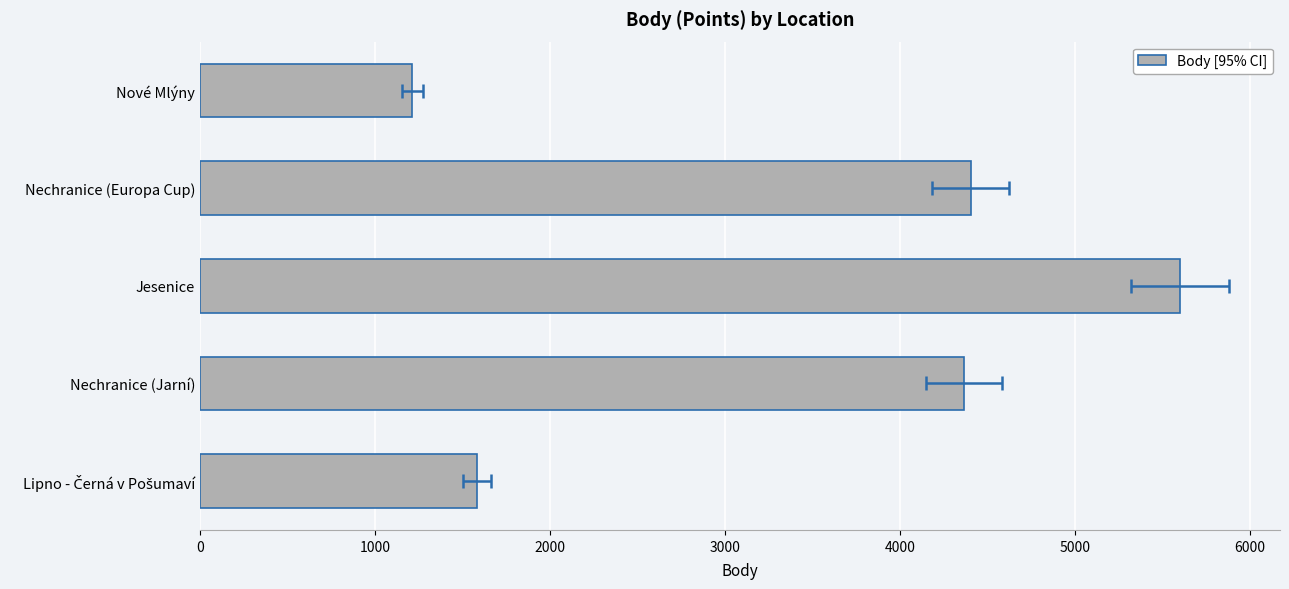

What is the value of the 3rd bar from the left?

5600